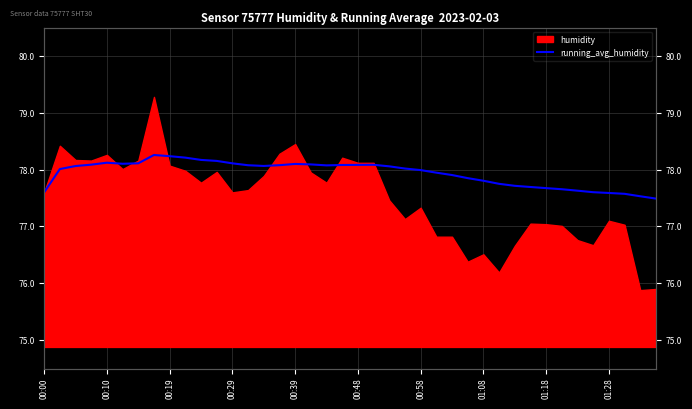

What is the average value?

77.9